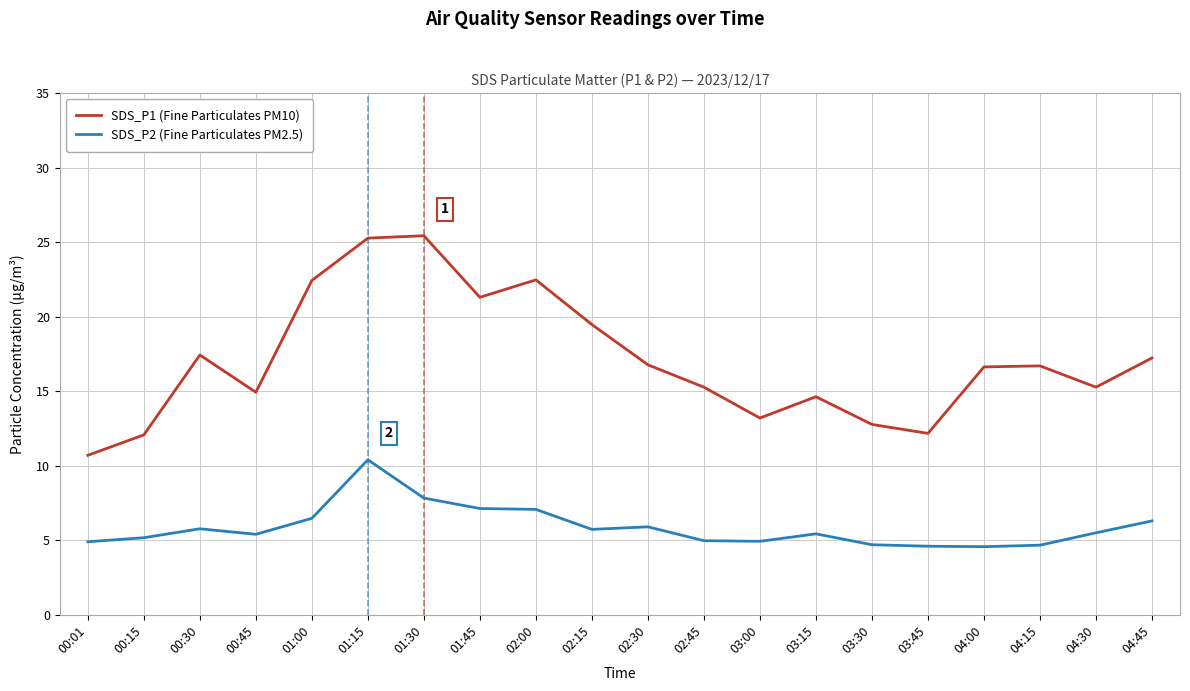

What are all the series names shown in the legend?

SDS_P1 (Fine Particulates PM10), SDS_P2 (Fine Particulates PM2.5)